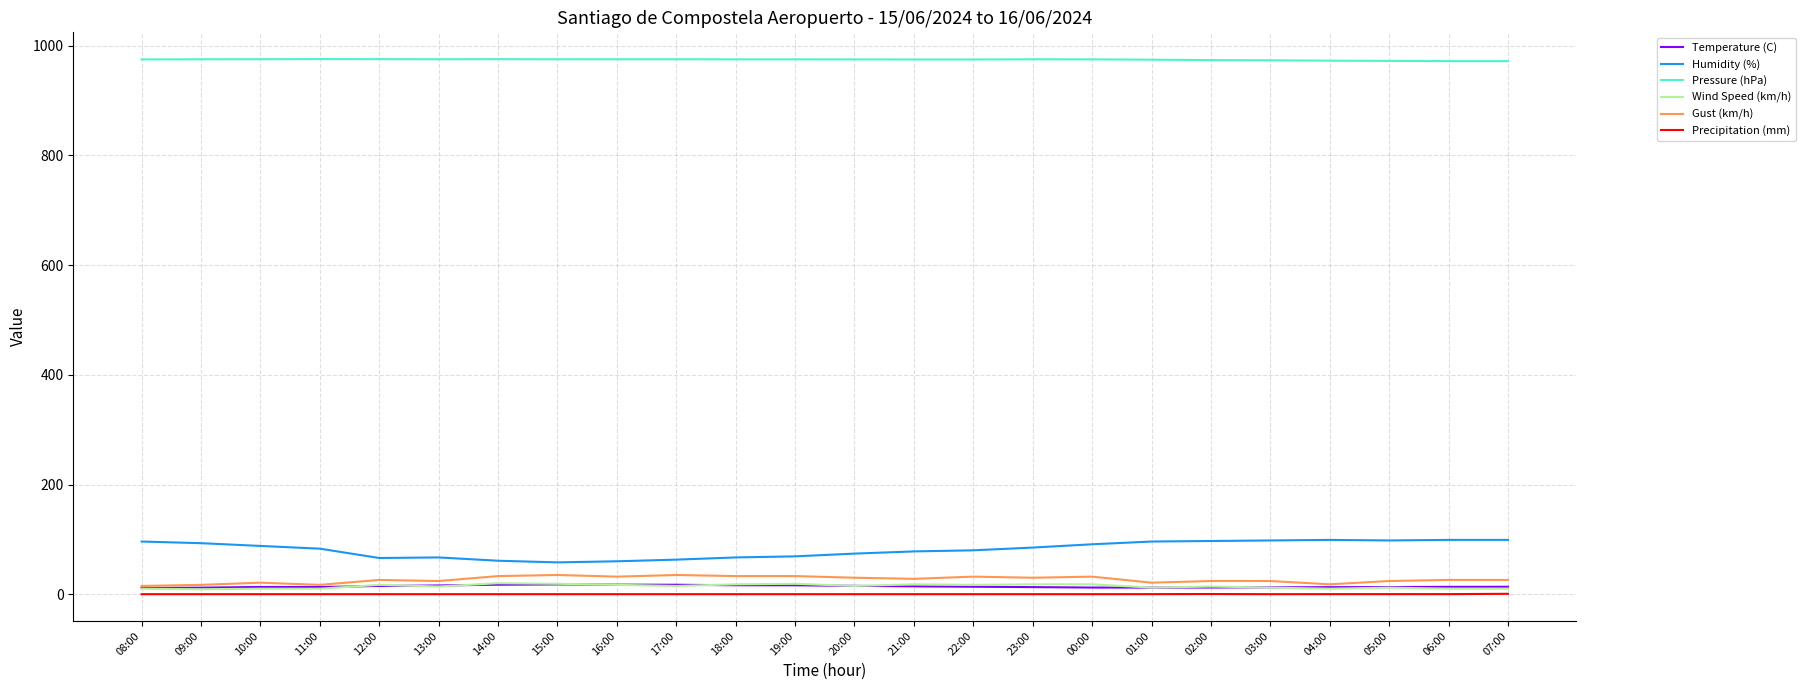

Is it true that Gust (km/h) equals 24.0 at 03:00?

True